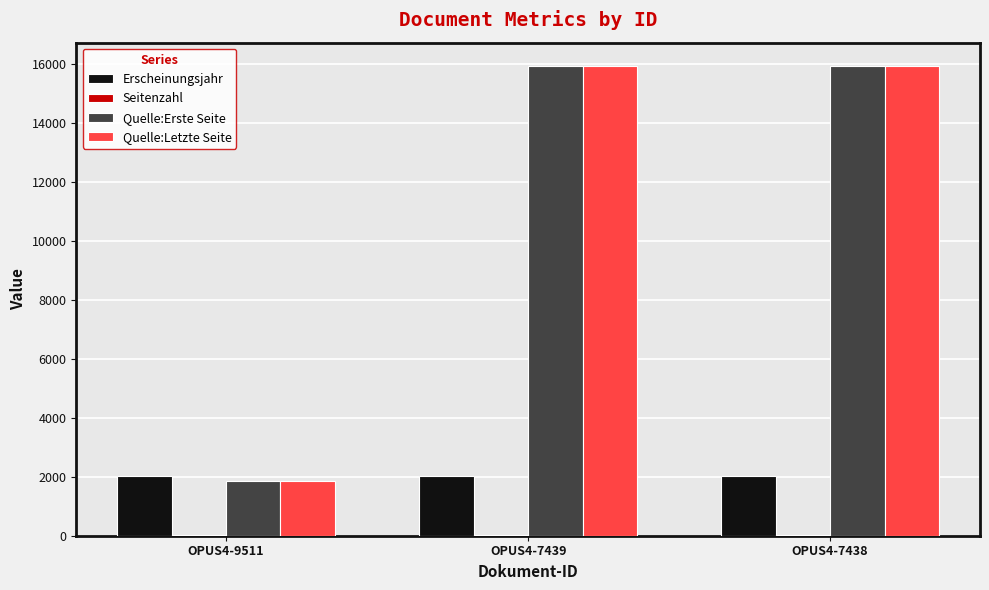

What is the difference between the Quelle:Erste Seite values at OPUS4-7439 and OPUS4-9511?

14069